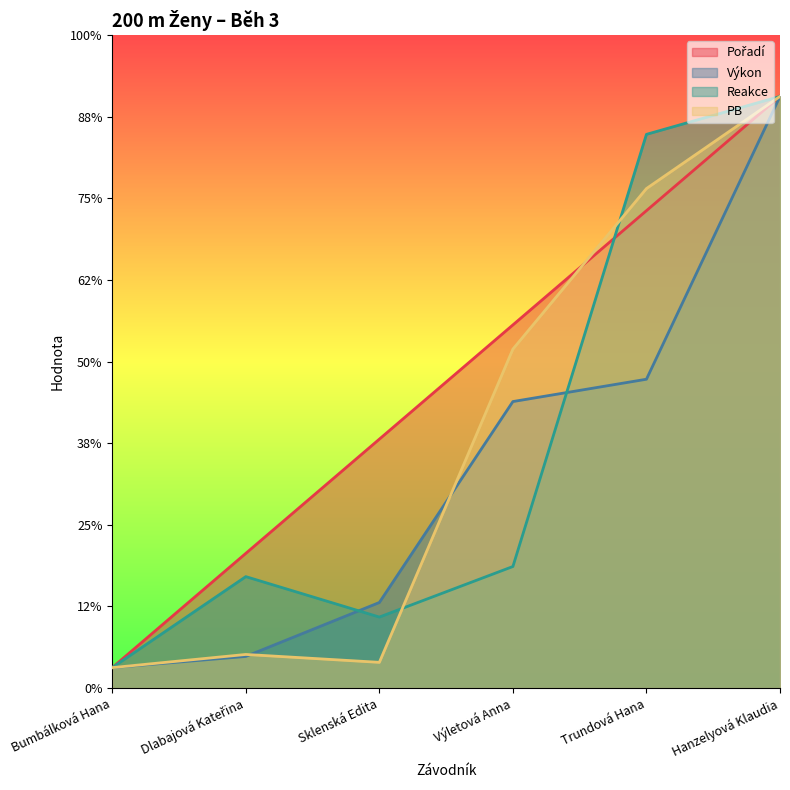

Which series has the largest range (max minus min)?

Pořadí